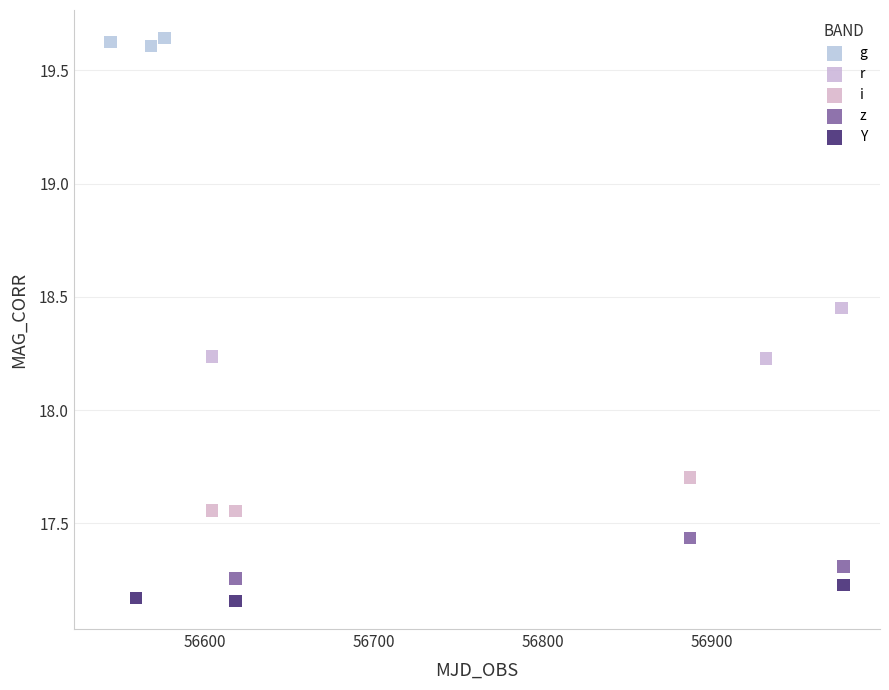

Which series reaches the maximum Y coordinate?

g